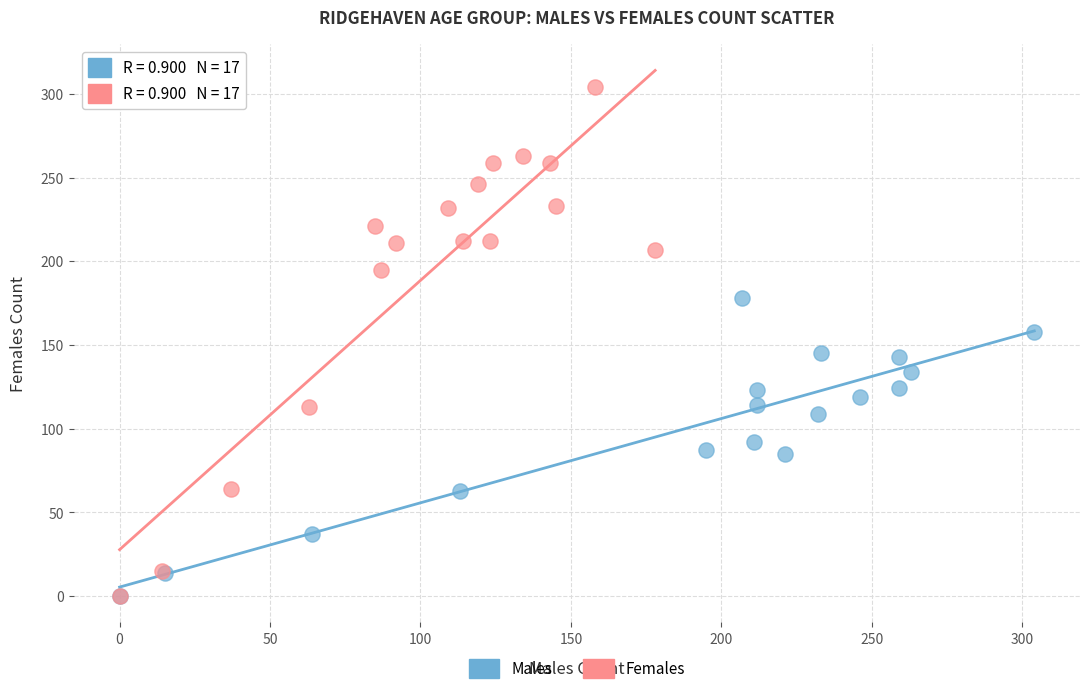

Which series contains the highest Y value?

Females